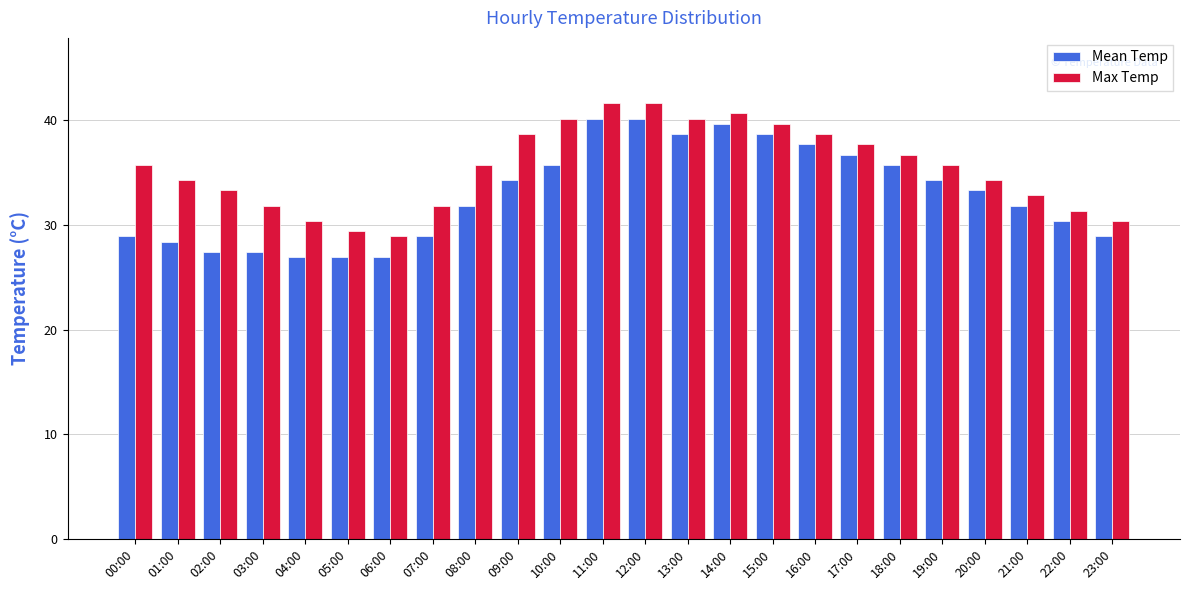

What position from the right is 17:00?

7